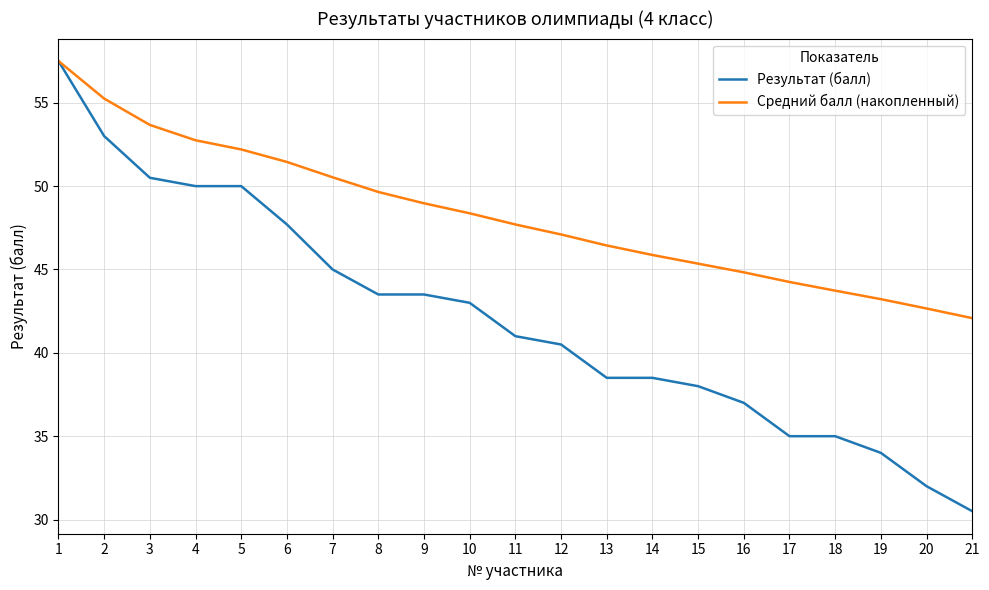

How many series are shown in this chart?

2